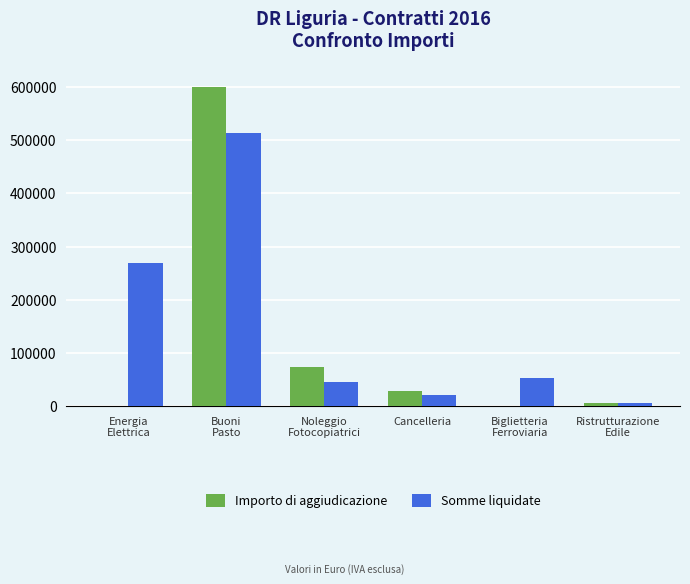

What is the average value of the Somme liquidate series?

151783.9